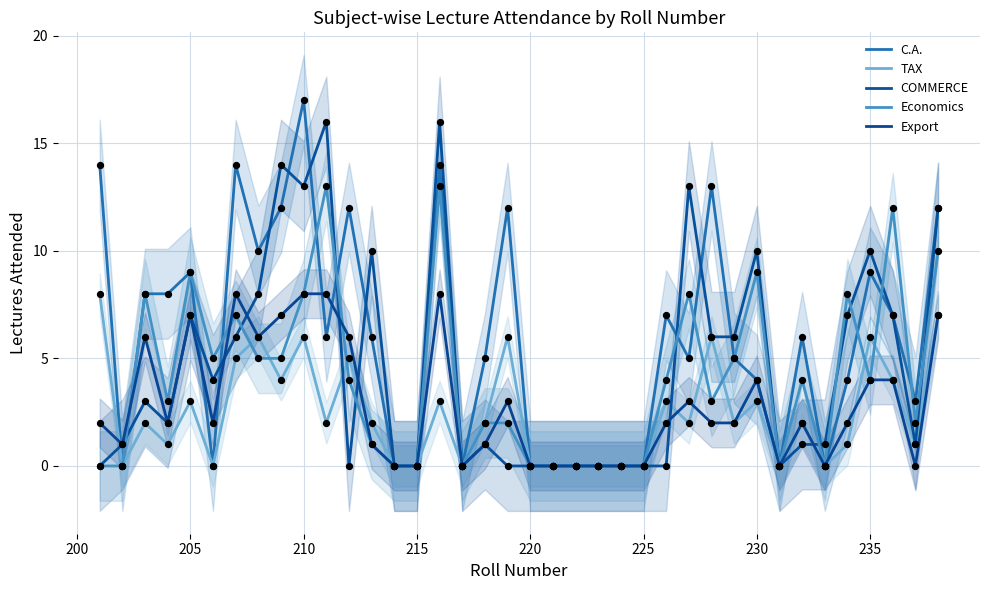

Is the value of COMMERCE at 16 greater than the value of TAX at 36?

No